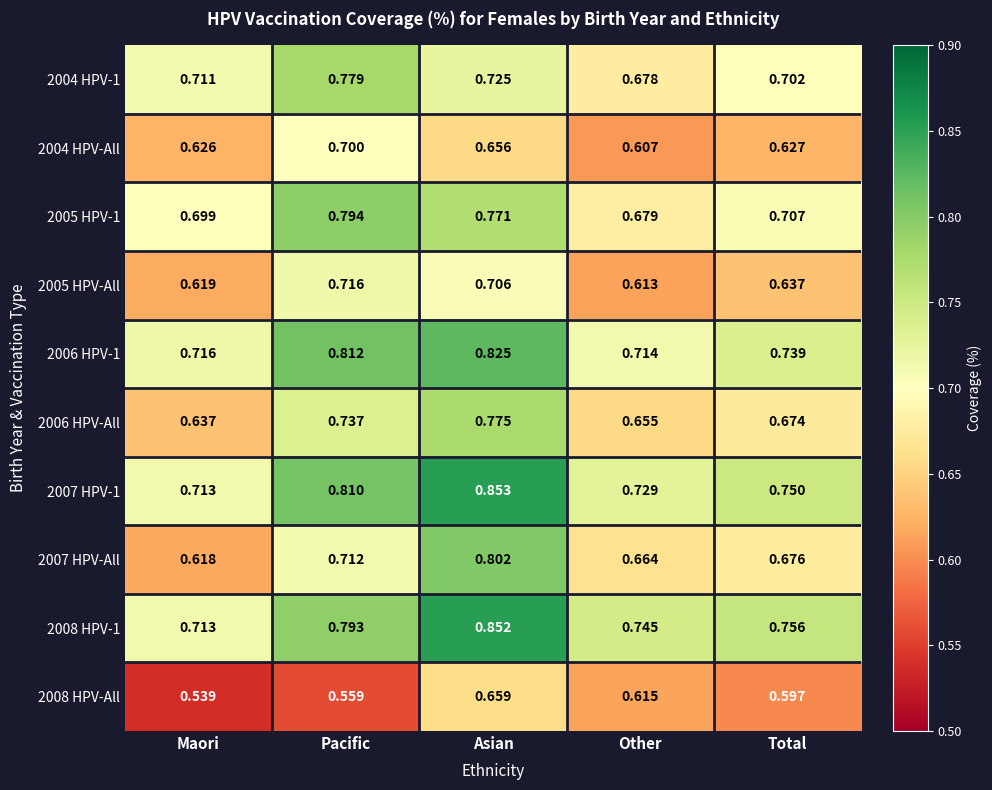

Which series has the largest range (max minus min)?

2007 HPV-All